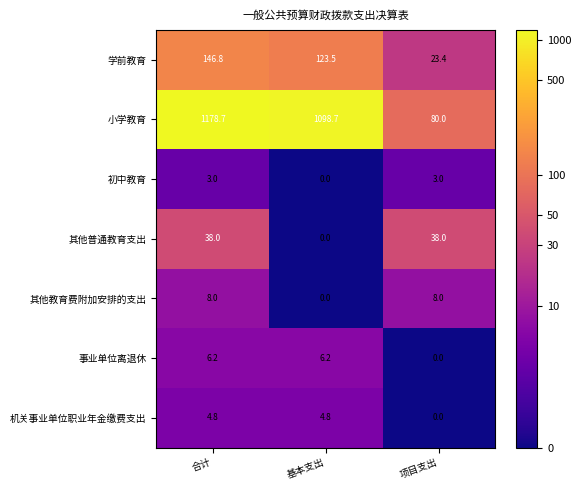

What is the average value of the 机关事业单位职业年金缴费支出 series?

3.2